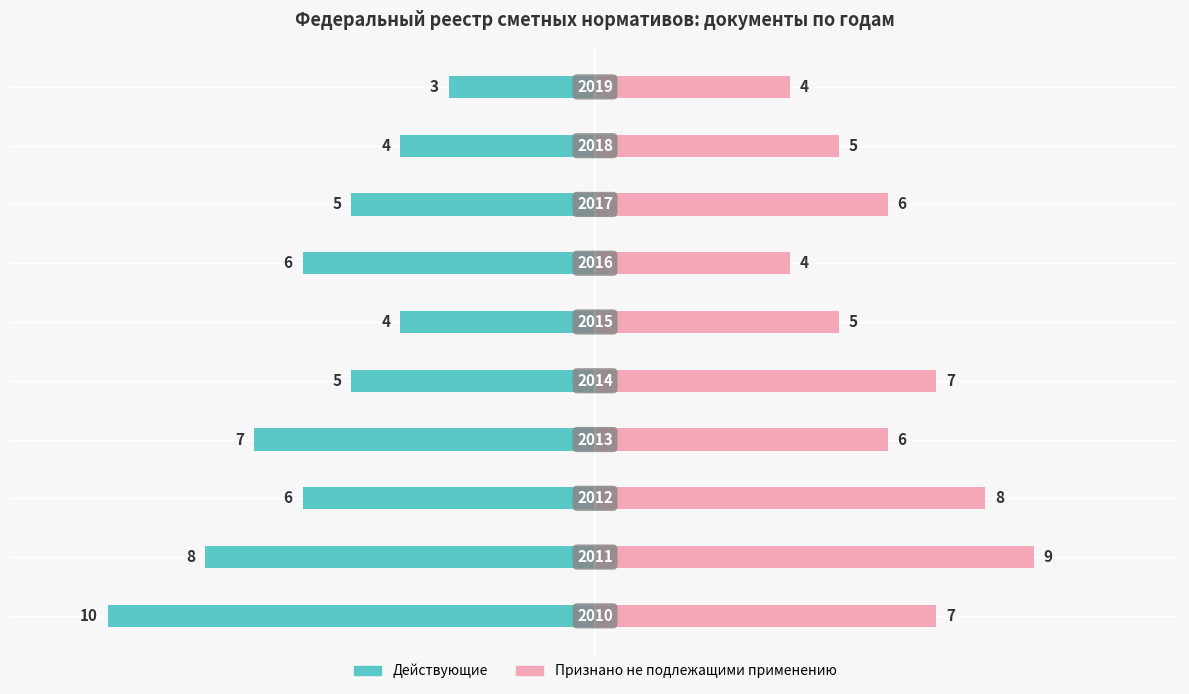

Which series has the widest spread of values?

Действующие